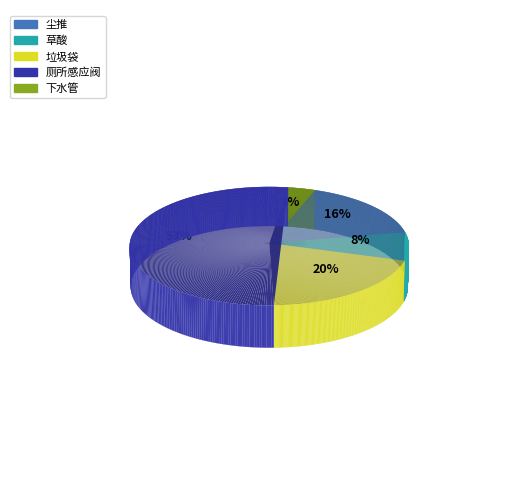

Which category has the biggest portion of the pie?

厕所感应阀